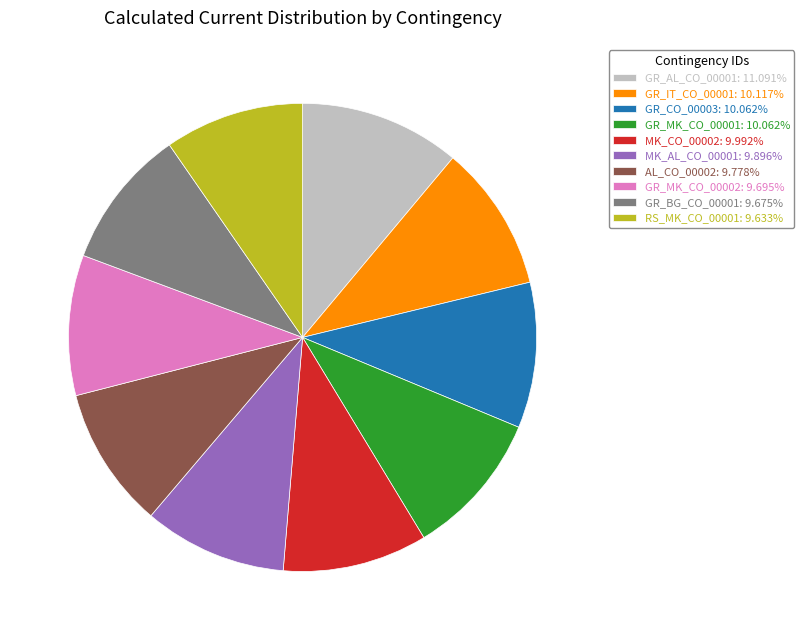

Is there any slice that represents more than half of the pie?

No